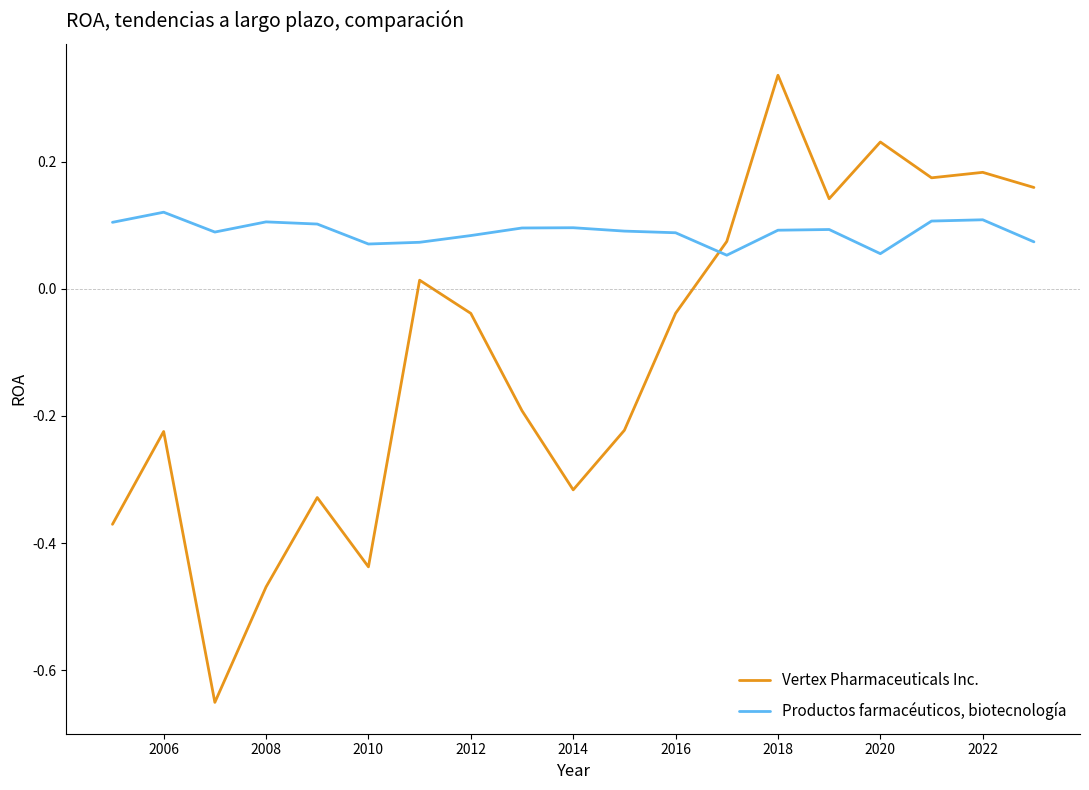

Which series has the largest total across all categories?

Productos farmacéuticos, biotecnología